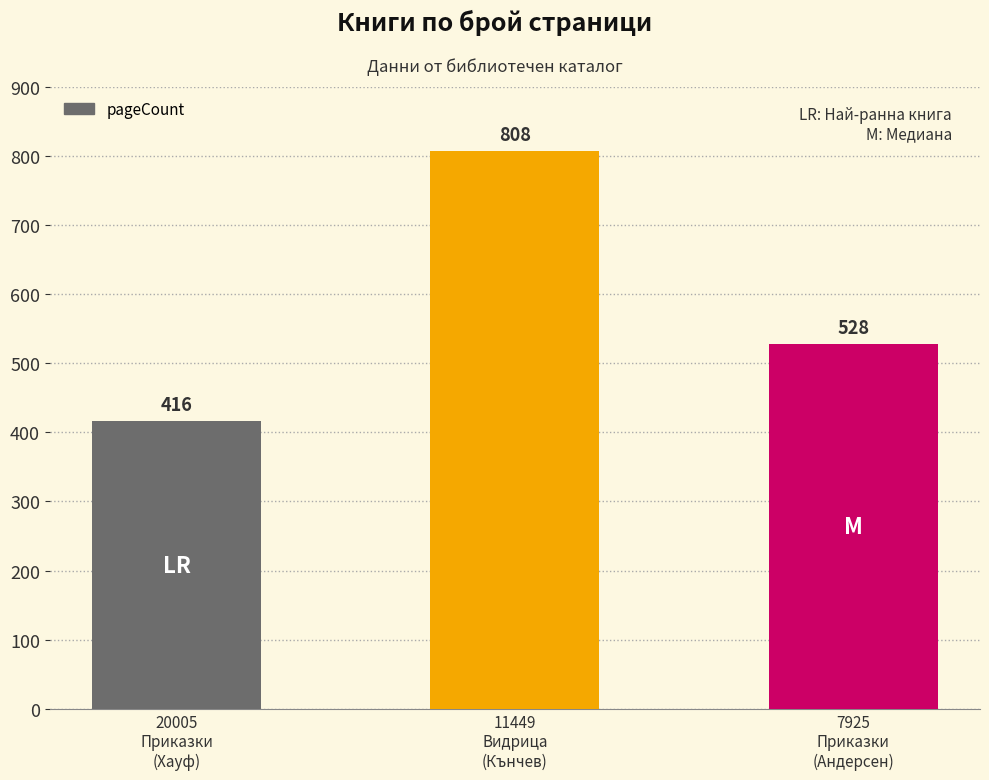

Does the chart contain any negative values?

No